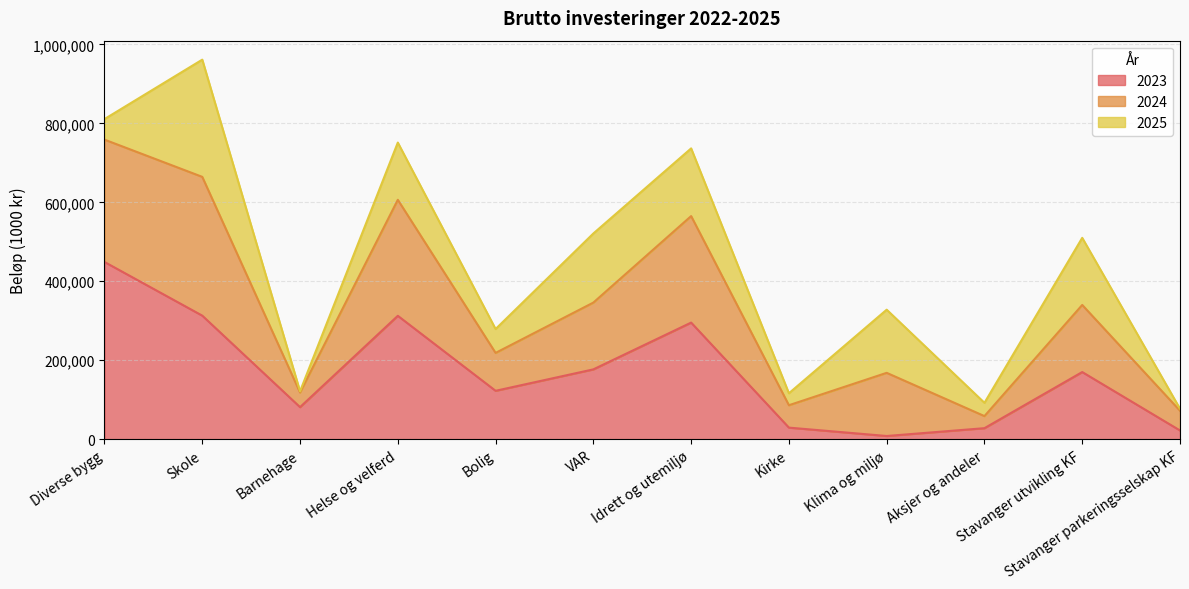

The value of 2024 at Stavanger utvikling KF is 740503. True or false?

False